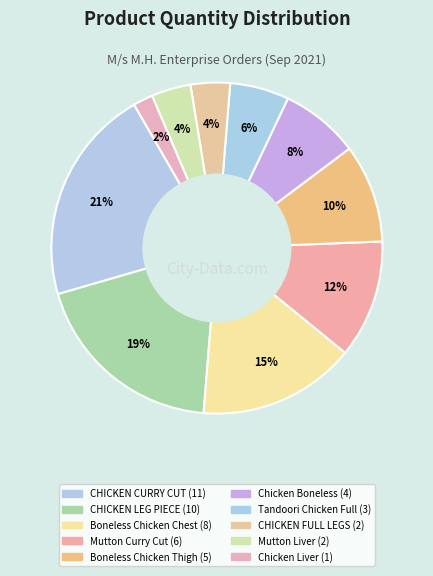

What is the largest slice in the pie chart?

CHICKEN CURRY CUT